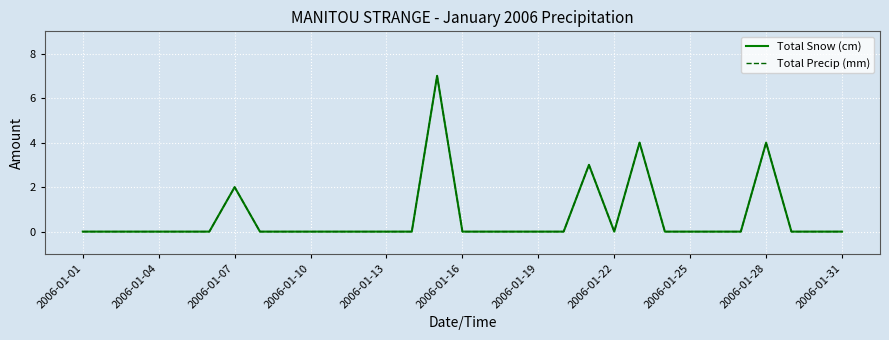

Does the chart have visible grid lines?

Yes